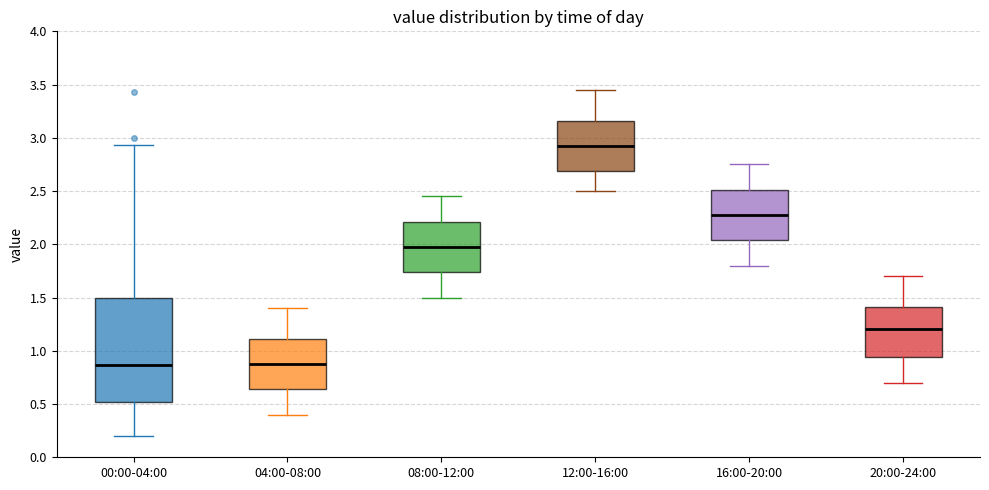

Reading left to right, transcribe this box plot: for each box, give where its median line is, the range the box spans, and where its two whiskers end, as read against the y-axis. The values are not printed on the chart, so give them approximately, as read against the axis.

00:00-04:00: median 0.85, box 0.50 to 1.50, whiskers 0.20 to 2.95
04:00-08:00: median 0.90, box 0.65 to 1.10, whiskers 0.40 to 1.40
08:00-12:00: median 2.00, box 1.75 to 2.20, whiskers 1.50 to 2.45
12:00-16:00: median 2.95, box 2.70 to 3.15, whiskers 2.50 to 3.45
16:00-20:00: median 2.30, box 2.05 to 2.50, whiskers 1.80 to 2.75
20:00-24:00: median 1.20, box 0.95 to 1.40, whiskers 0.70 to 1.70